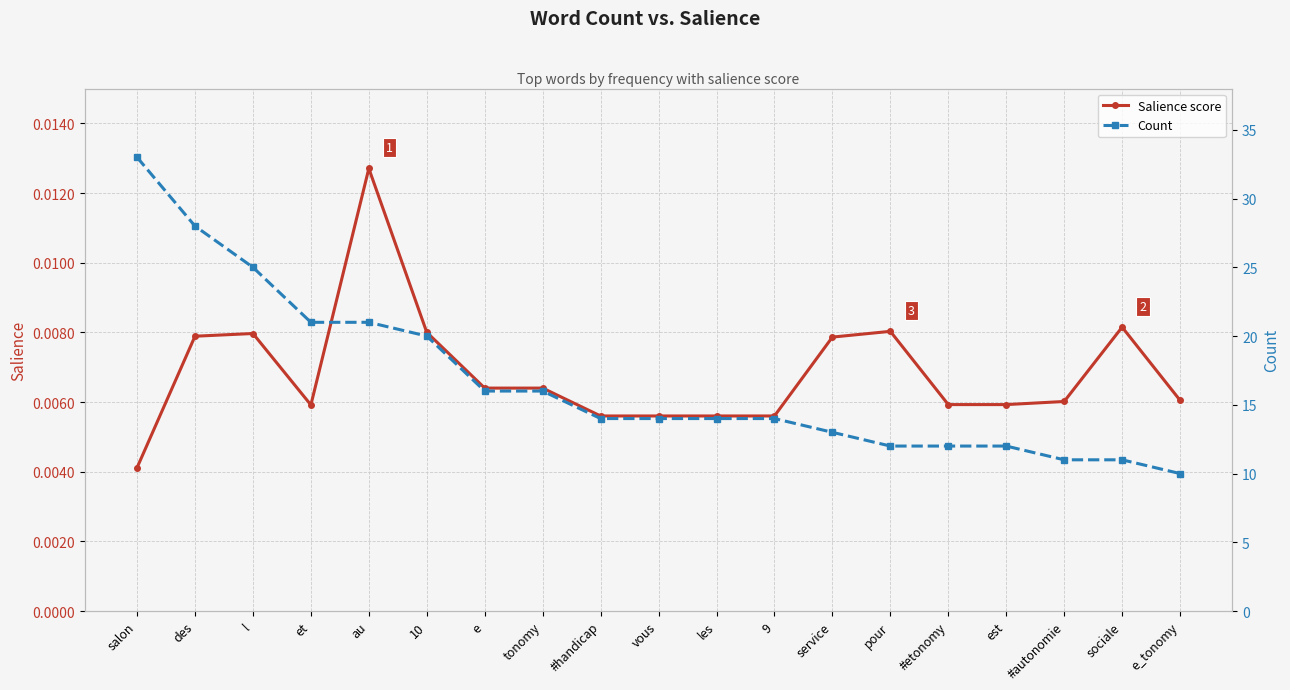

At which label does Salience score reach its minimum?

salon